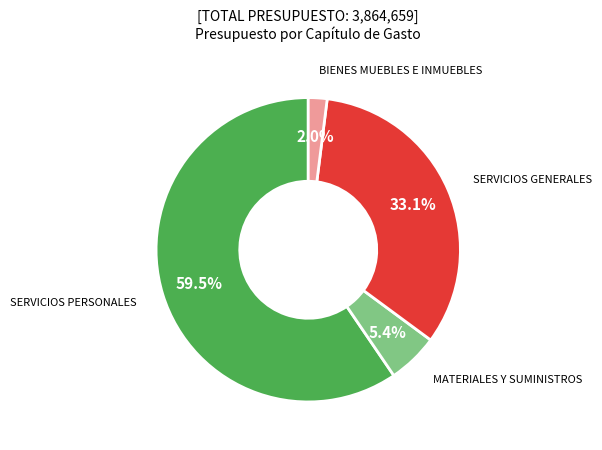

Is there any slice that represents more than half of the pie?

Yes